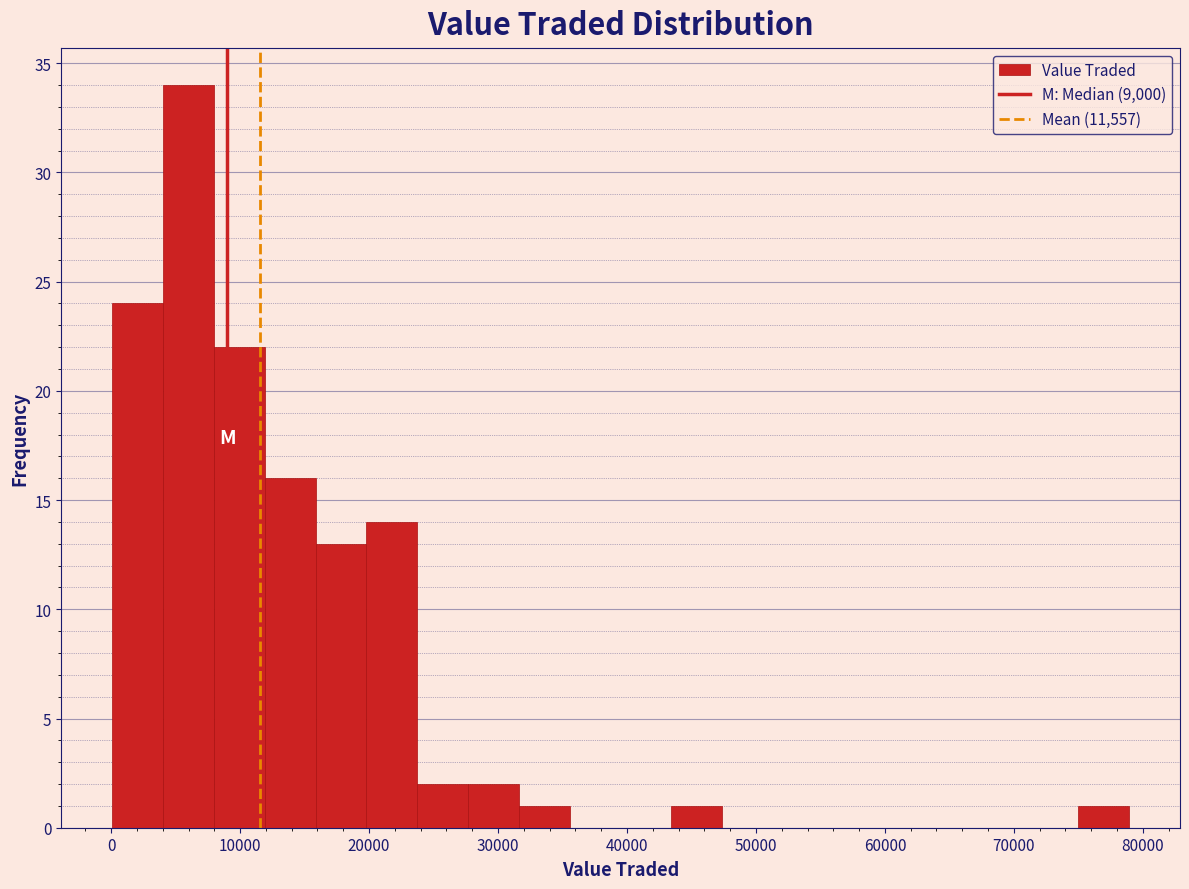

Read against the x-axis, roughly where is the centre of the tallest bar?

6000